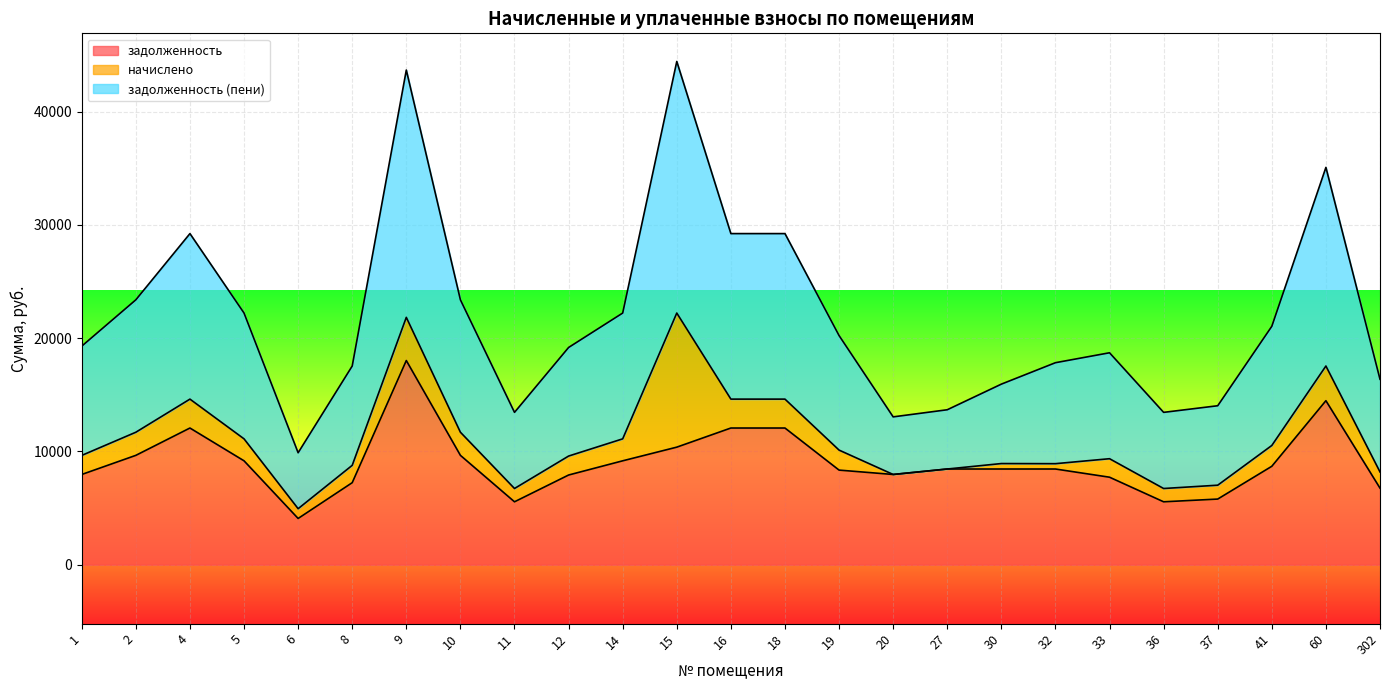

What is the greatest value displayed?

44419.0